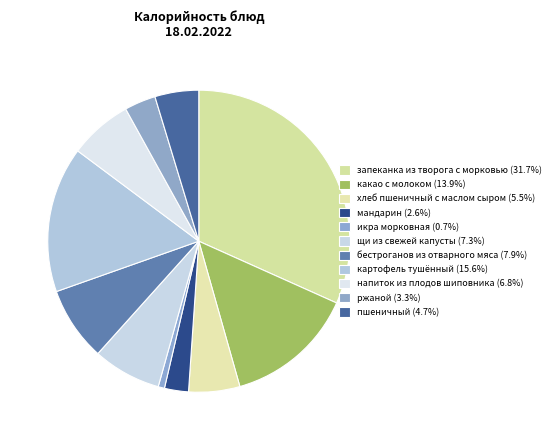

Is there a majority slice in this chart?

No